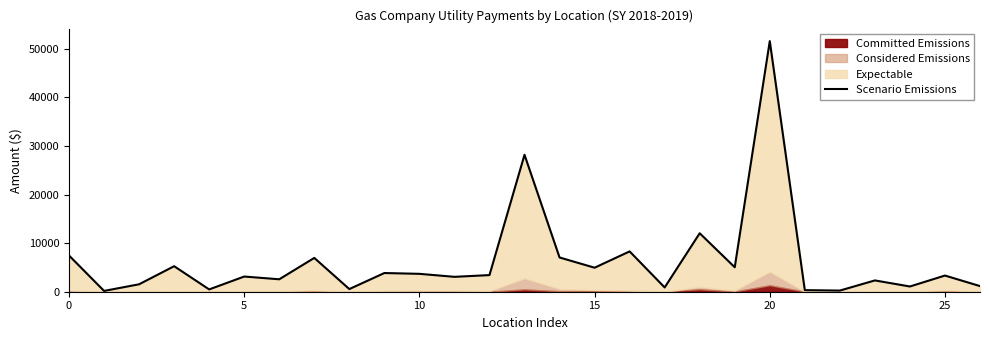

Where is the data nearest to the value 25880?

13